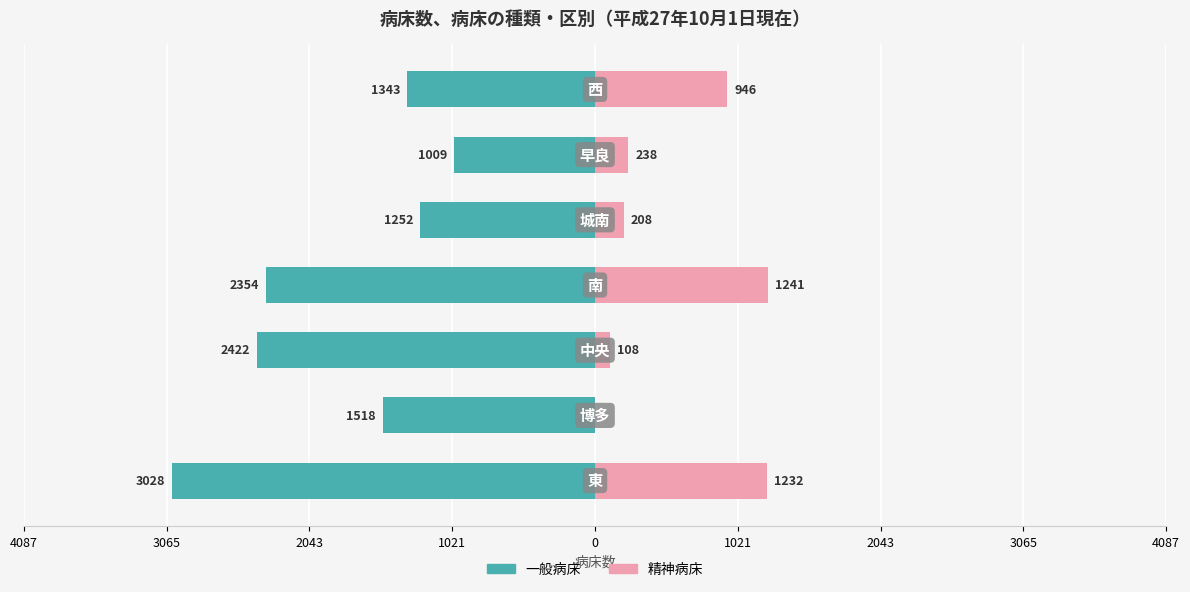

Which series changed the most between 3065 and 1021?

一般